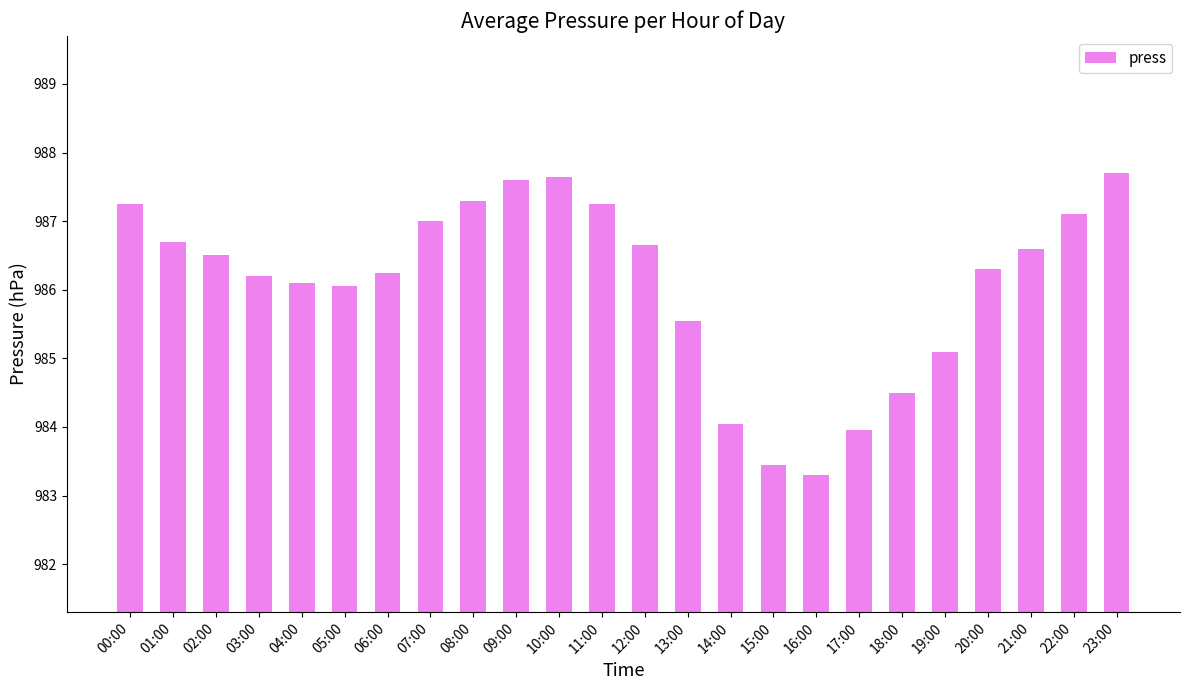

Which has a higher value, 10:00 or 11:00?

10:00